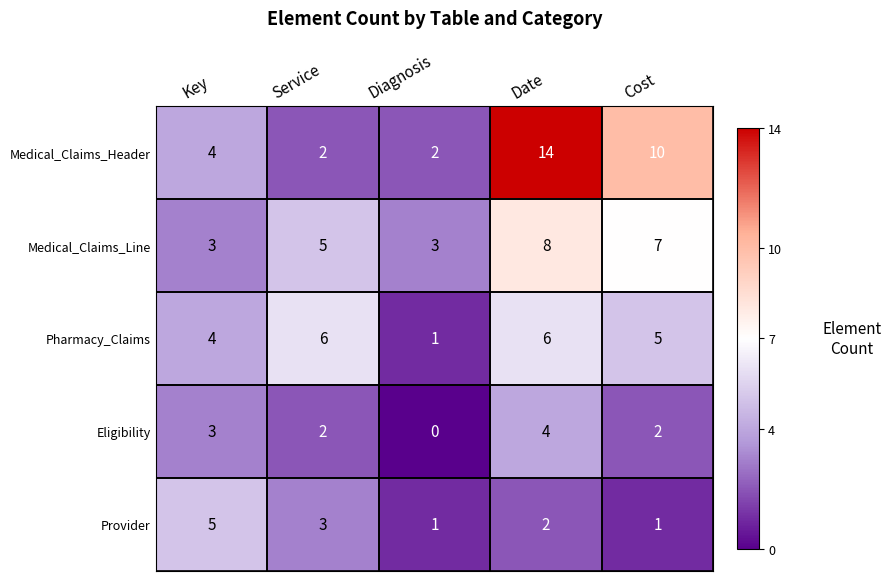

Rank the series at Cost from highest to lowest value.

Medical_Claims_Header, Medical_Claims_Line, Pharmacy_Claims, Eligibility, Provider